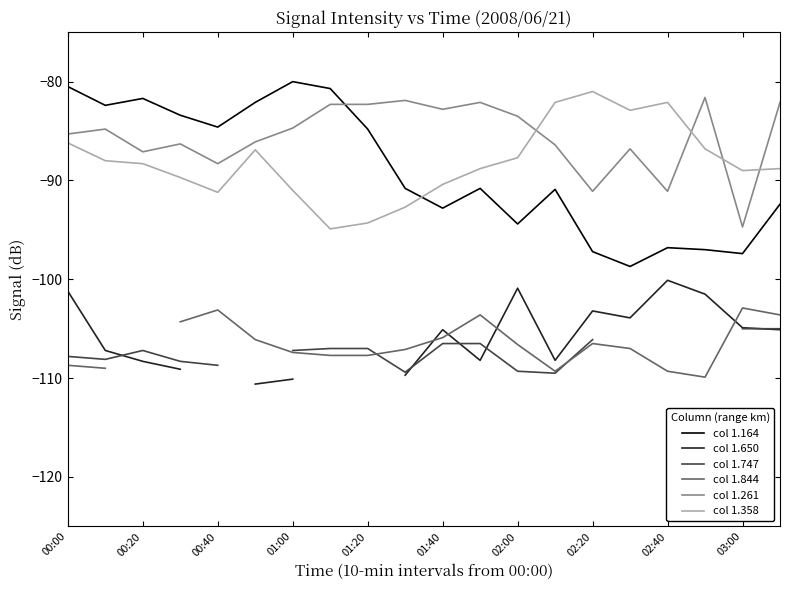

How many interior local valleys does the col 1.358 series have?

4